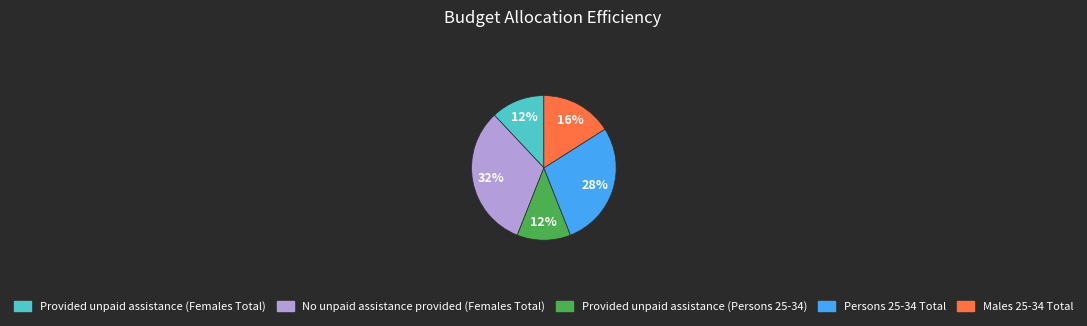

Combined, do Provided unpaid assistance (Persons 25-34) and Males 25-34 Total account for over 50%?

No